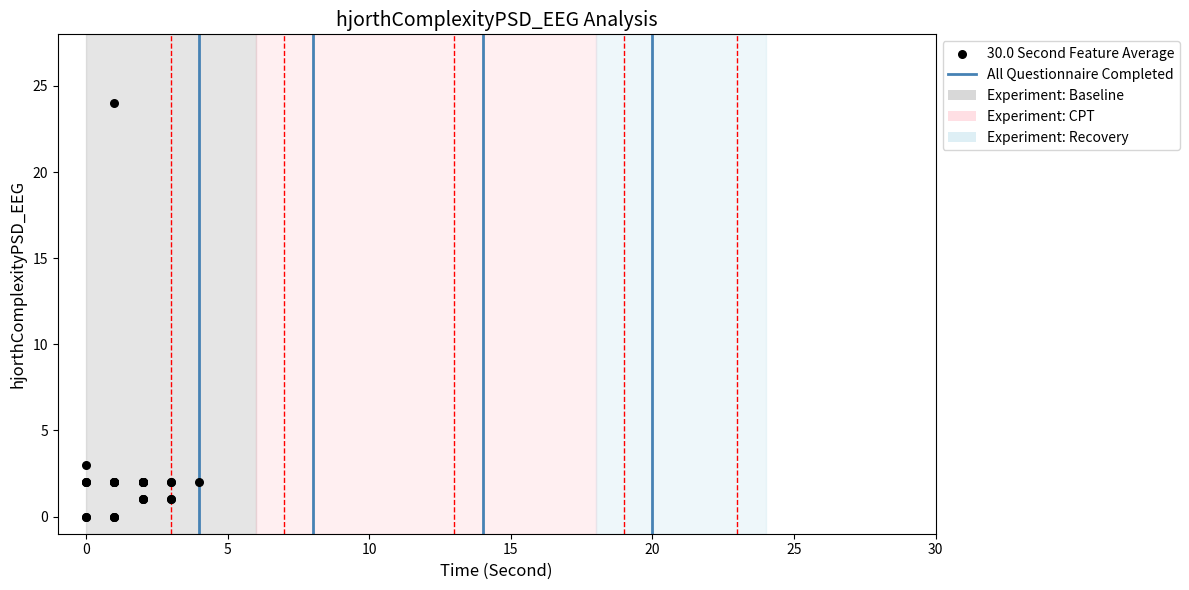

What Y value in the scatter plot is closest to 12?

3